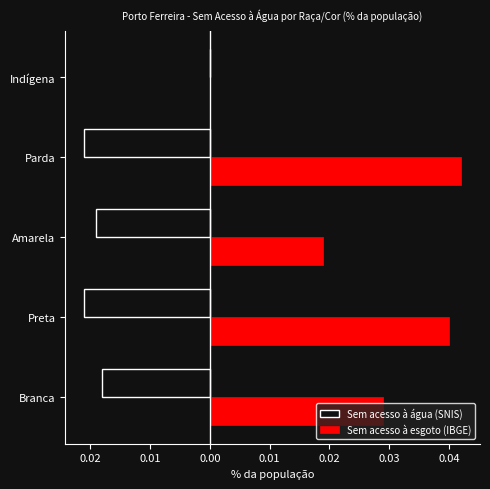

What are all the series names shown in the legend?

Sem acesso à água (SNIS), Sem acesso à esgoto (IBGE)